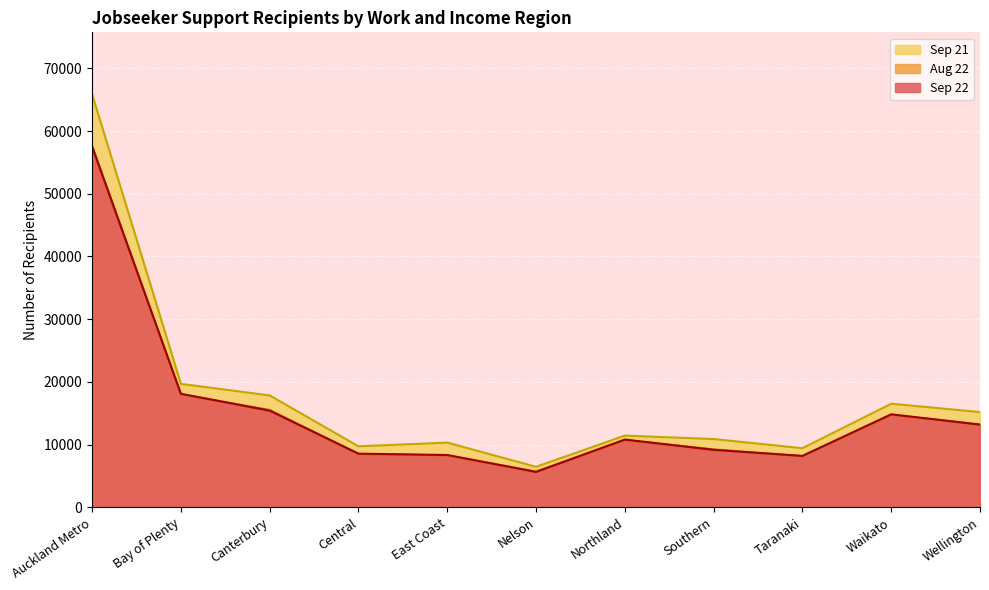

True or false: Sep 21 and Sep 22 intersect in this chart.

False